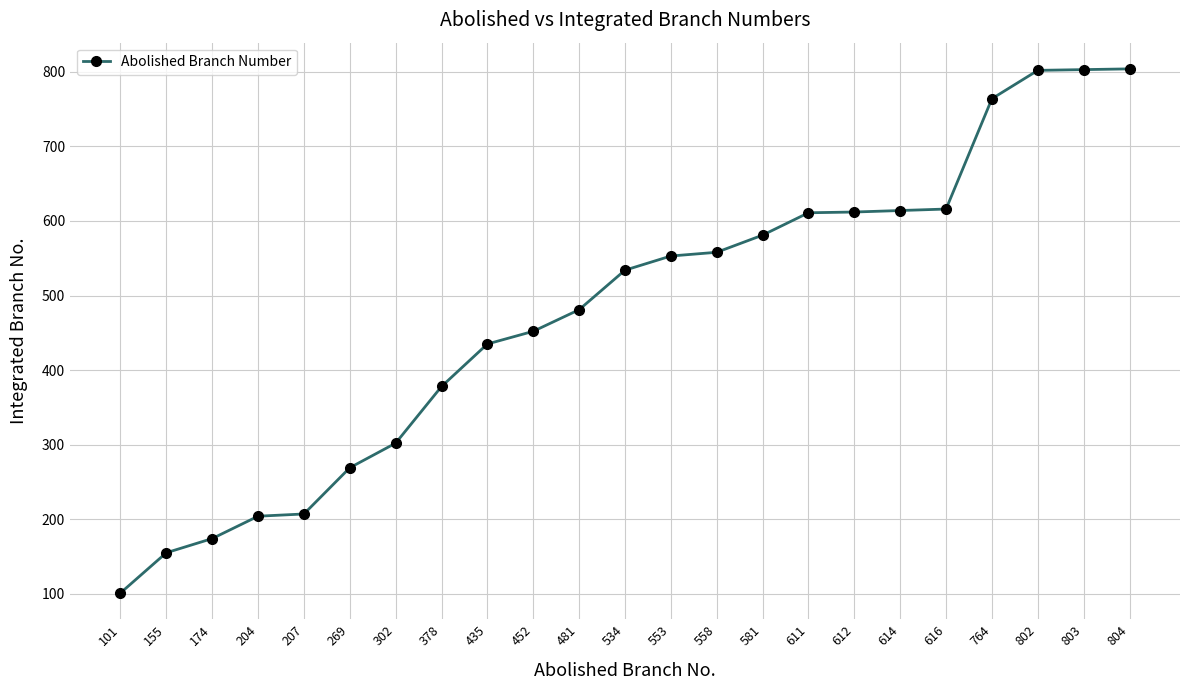

What value does the data have at 269, to the nearest 50?

250